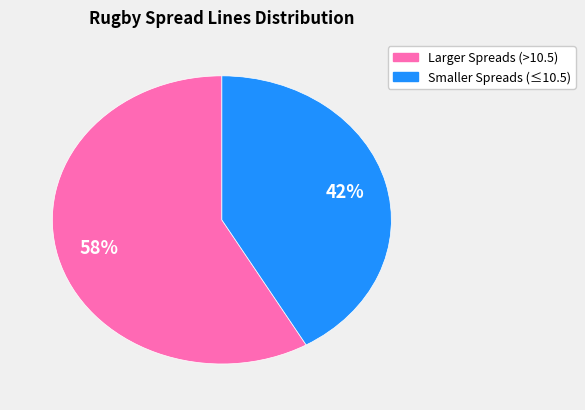

To the nearest percent, what is the average slice percentage?

50%